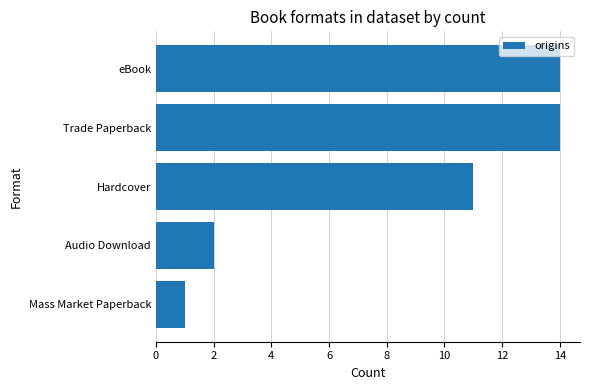

At which label is the value closest to 7?

Hardcover